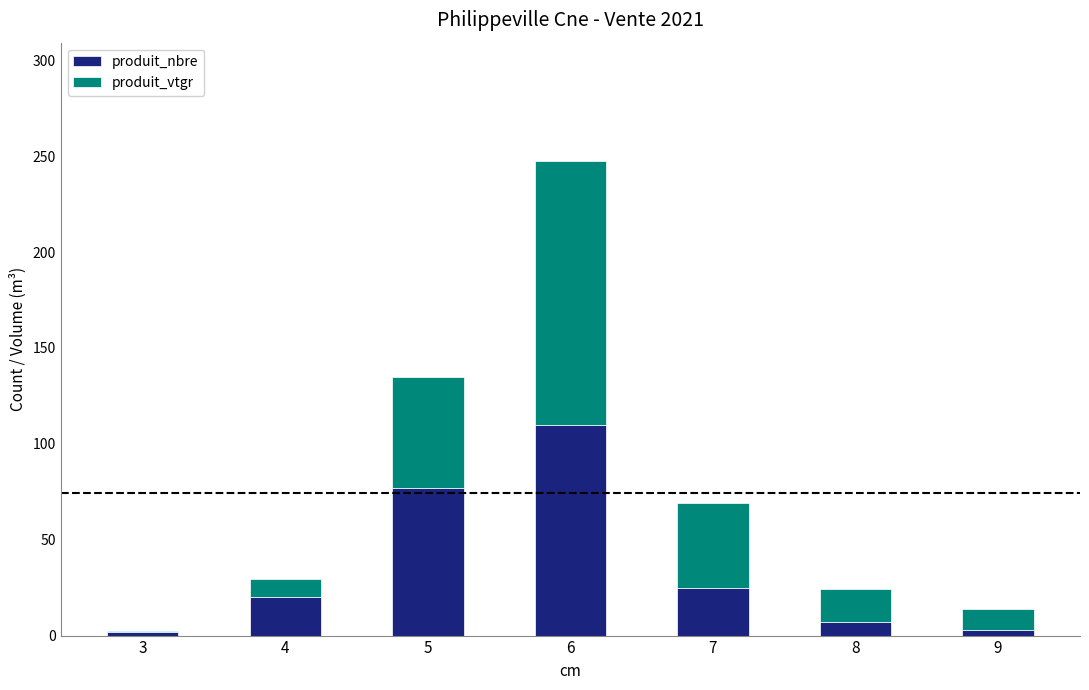

What is the sum of all produit_nbre values?

244.0